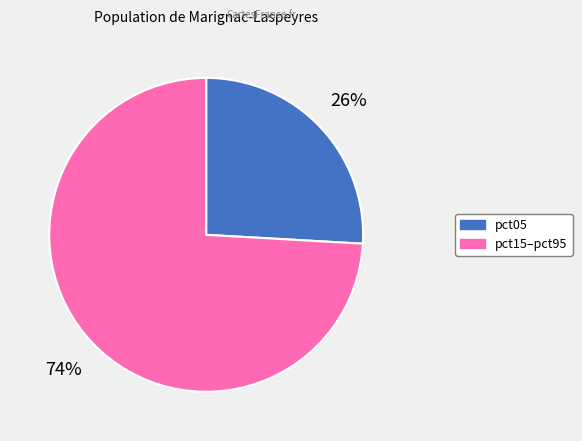

Does any single category account for the majority?

Yes